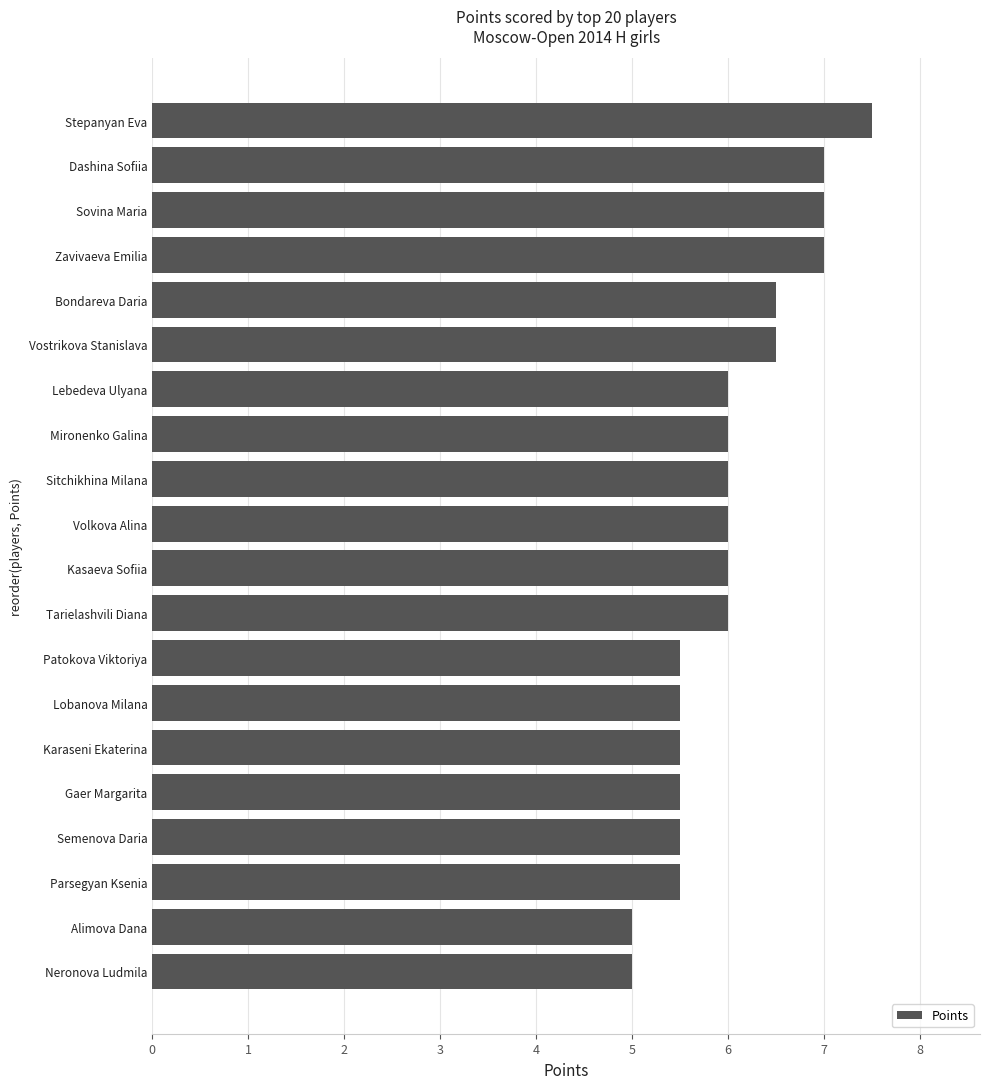

Reading bottom to top, what are all the values shown in this chart?

5.0	5.0	5.5	5.5	5.5	5.5	5.5	5.5	6.0	6.0	6.0	6.0	6.0	6.0	6.5	6.5	7.0	7.0	7.0	7.5